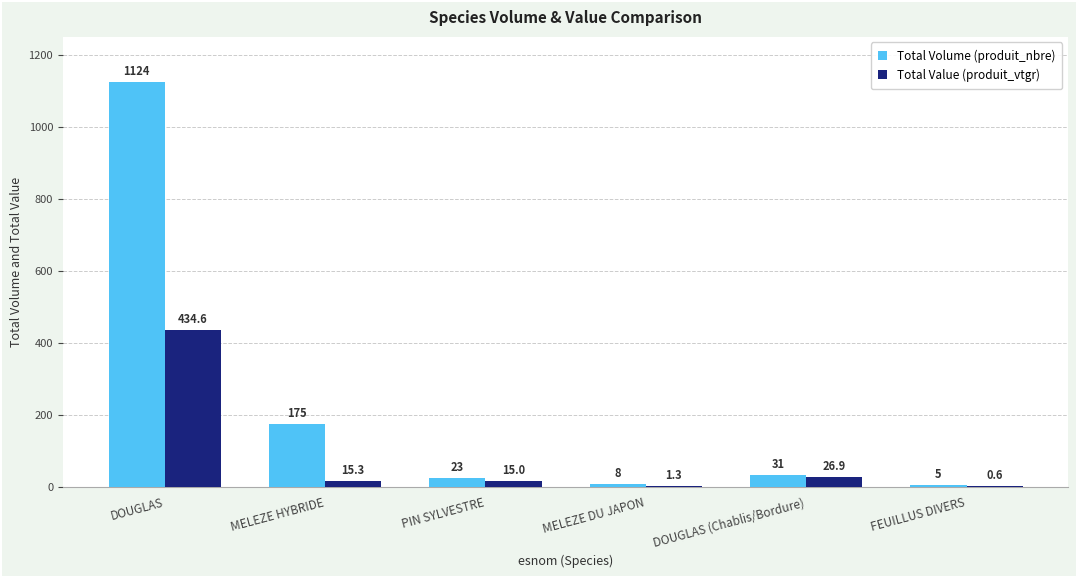

The Total Value (produit_vtgr) series shows 434.6 at DOUGLAS. True or false?

True